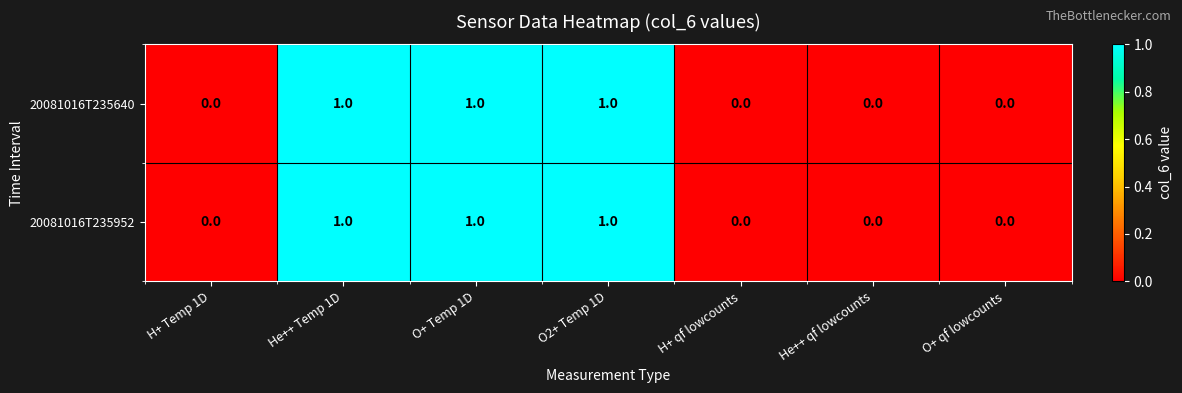

Reading left to right, extract all data points from this chart.

20081016T235640: 0	1	1	1	0	0	0
20081016T235952: 0	1	1	1	0	0	0